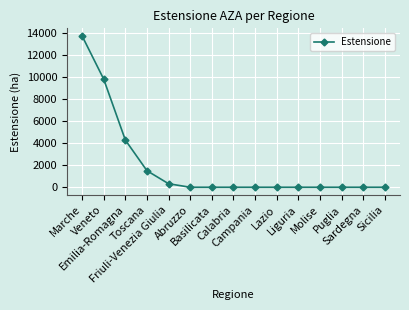

What is the difference between the maximum and minimum values?

13728.7